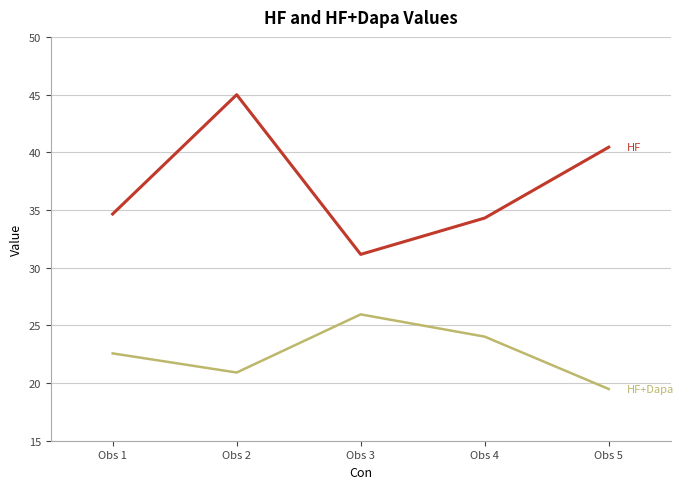

What is the difference between the highest and lowest values at Obs 5?

21.0